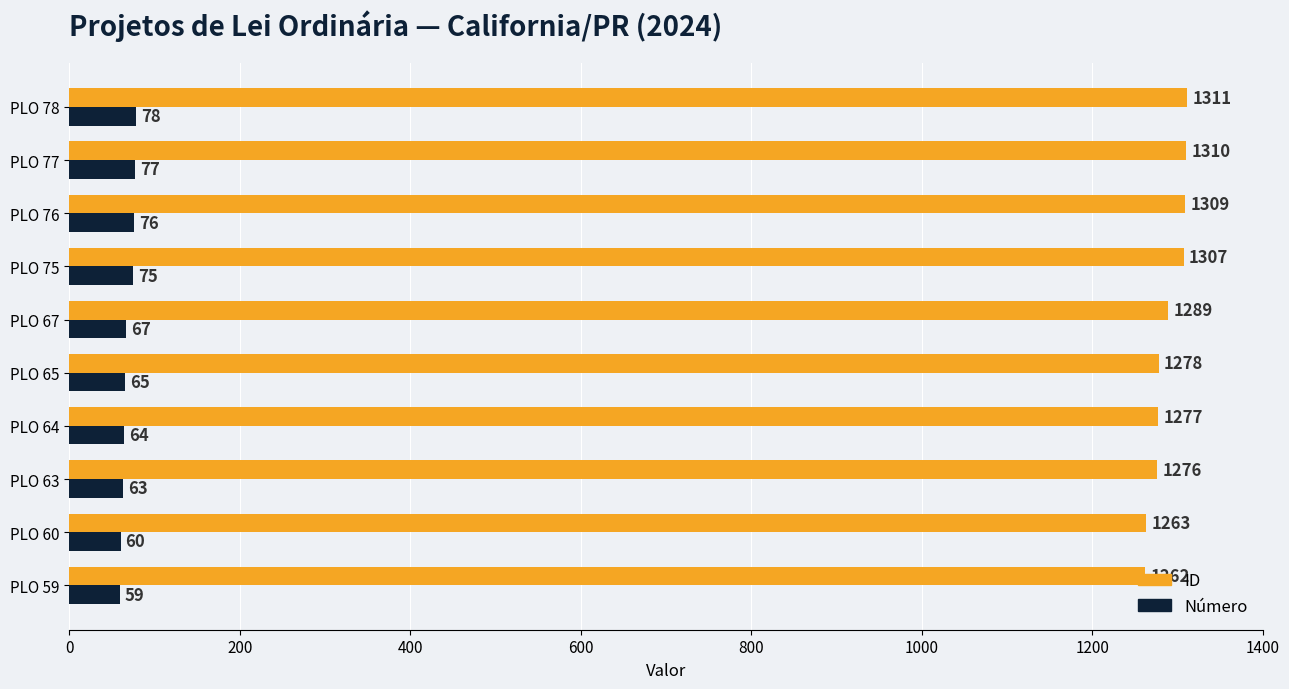

Is the value of ID at PLO 67 greater than the value of Número at PLO 65?

Yes